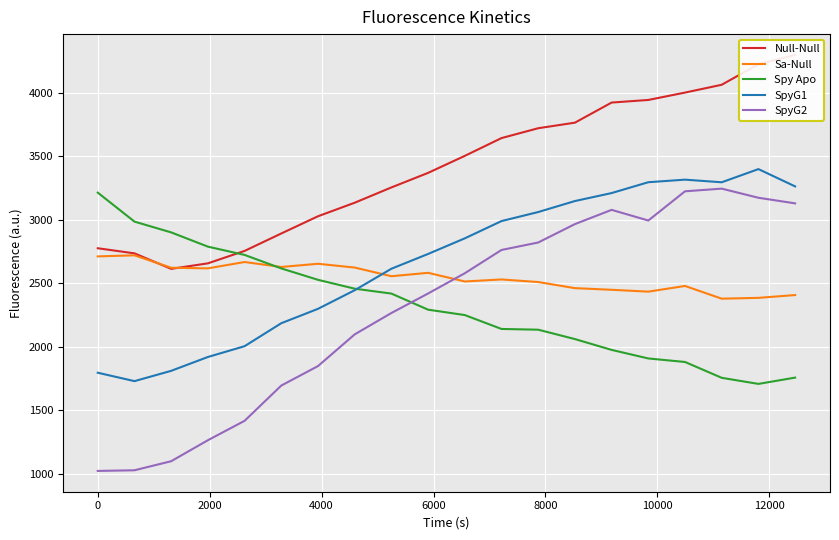

What is the highest value of the Spy Apo series?

3212.3